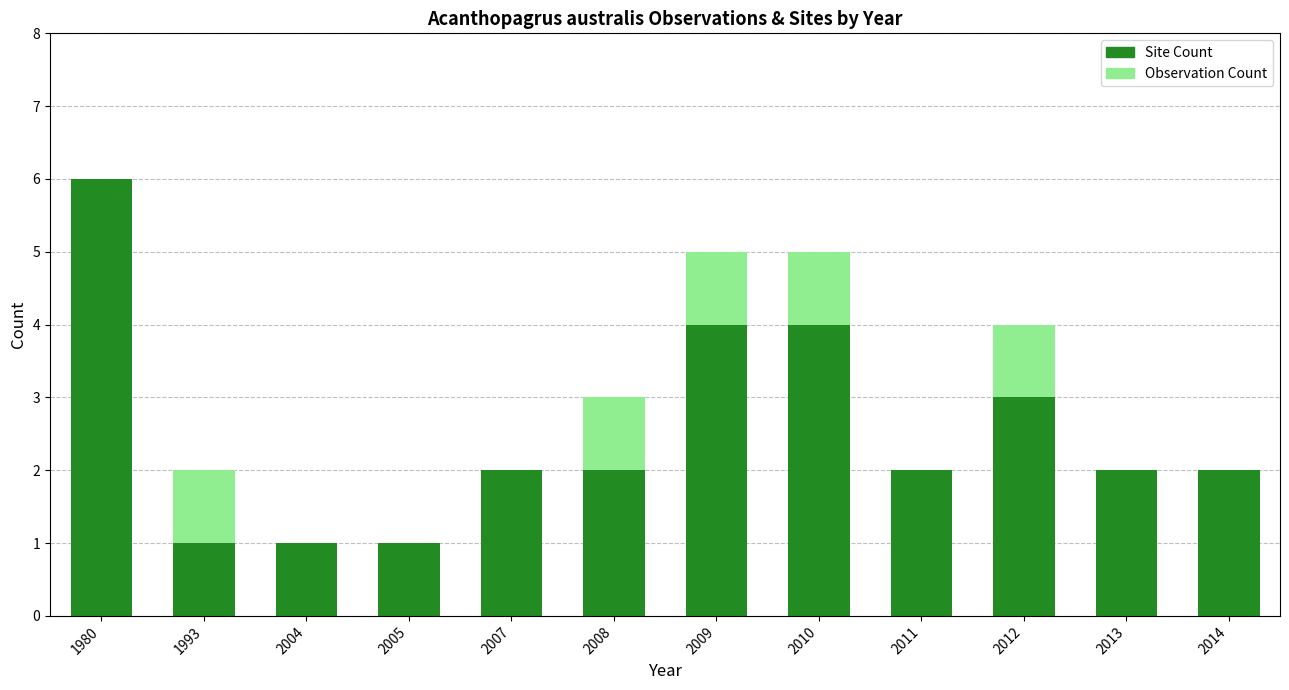

The Site Count series shows 4 at 2009. True or false?

True